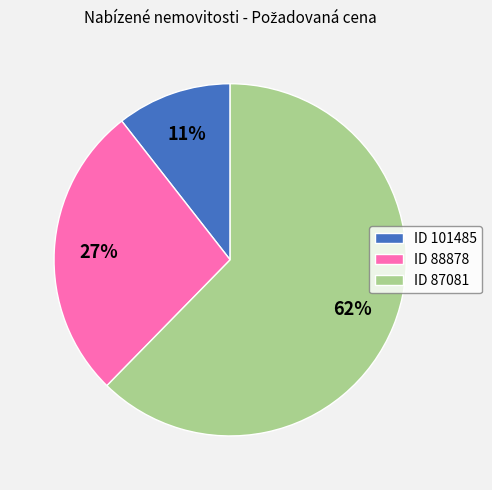

Count the number of slices in the pie.

3